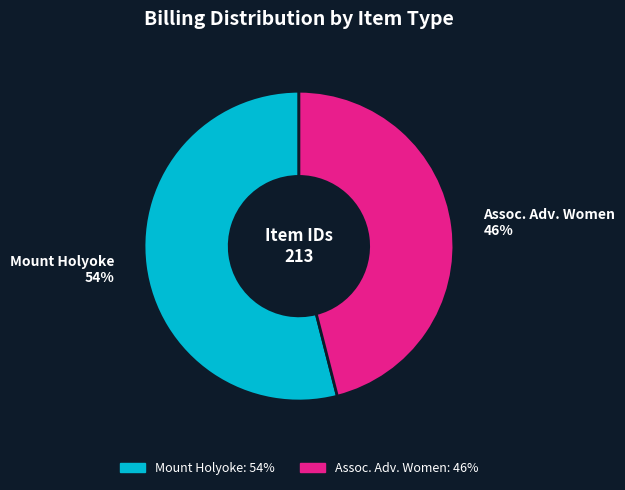

To the nearest percent, what is the average slice percentage?

50%